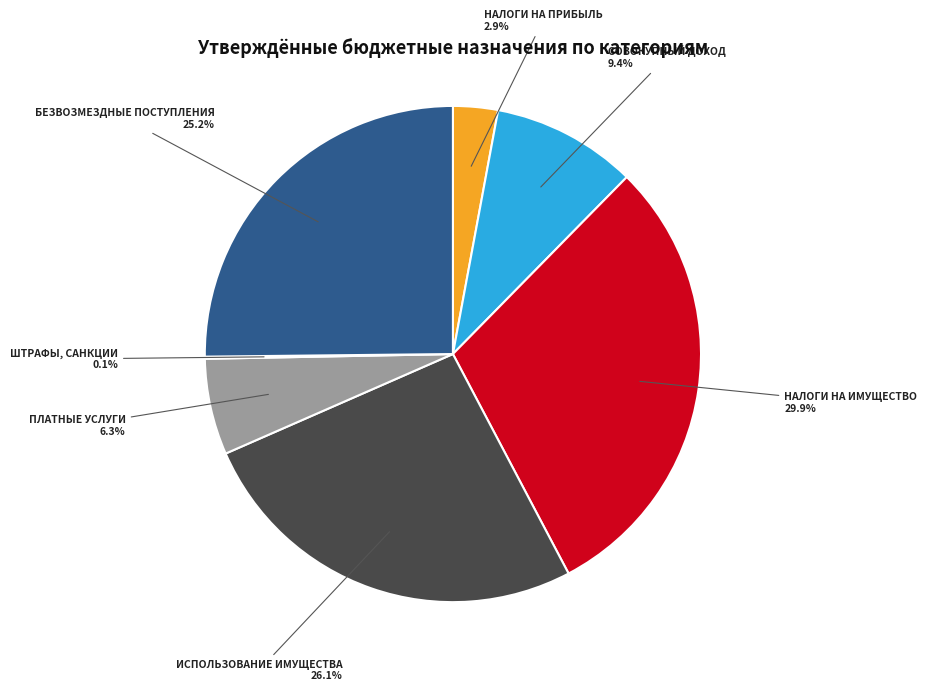

Which category has the biggest portion of the pie?

НАЛОГИ НА ИМУЩЕСТВО